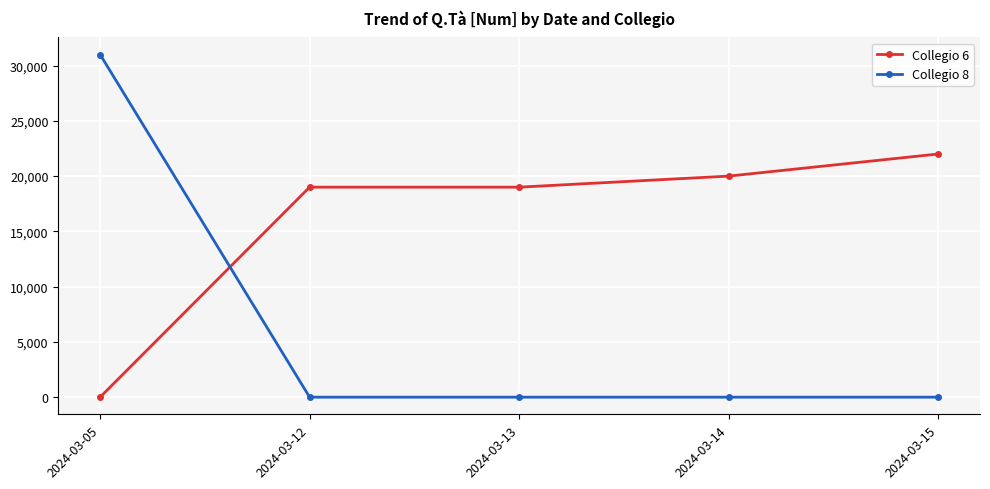

True or false: Collegio 6 has more than 1 interior local peaks.

False